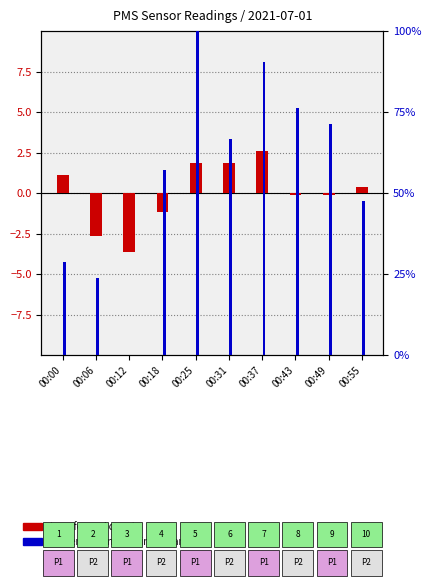

The value of transformed count at 00:49 is -0.2. True or false?

False